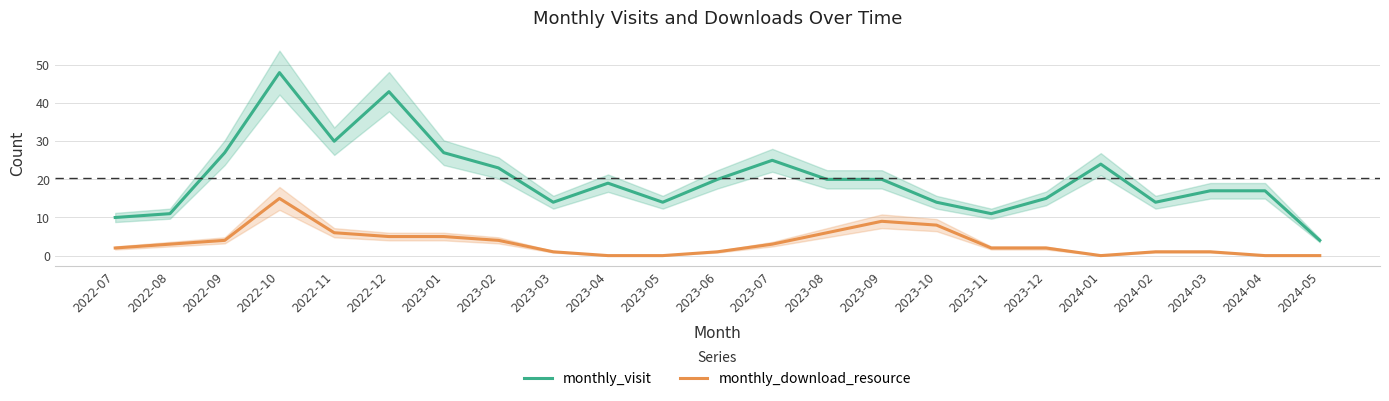

True or false: monthly_visit has more than 1 points higher than both neighbors.

True